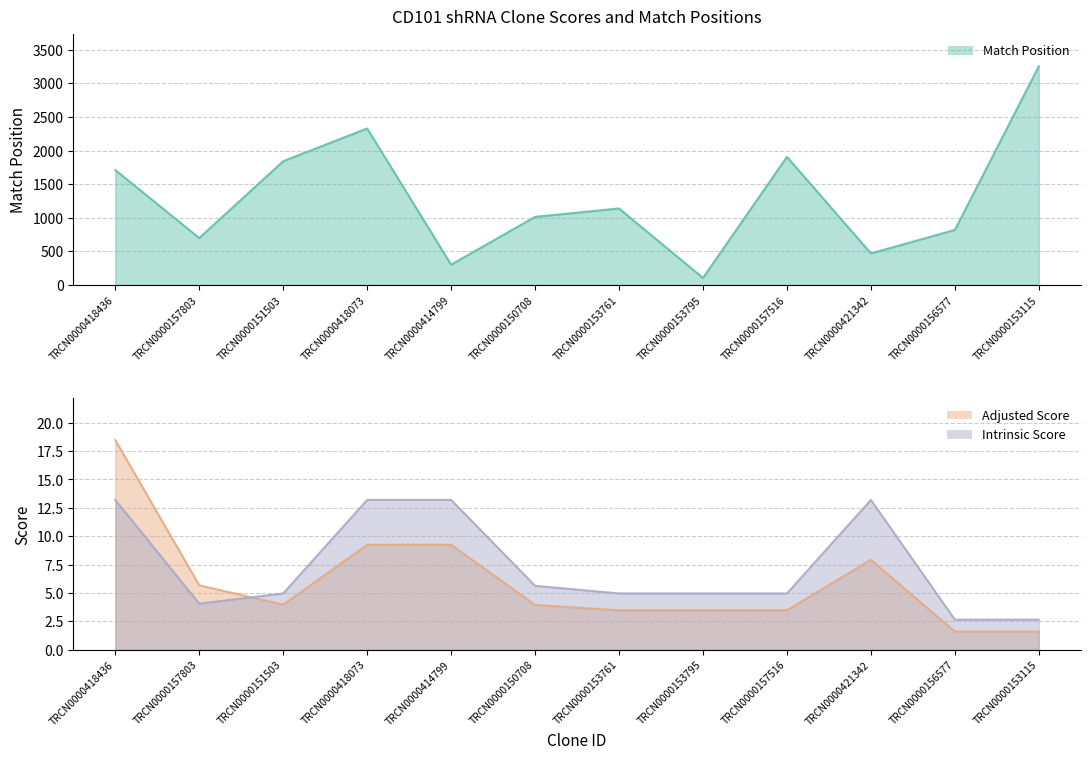

Where is Adjusted Score nearest to the value 10?

TRCN0000418073